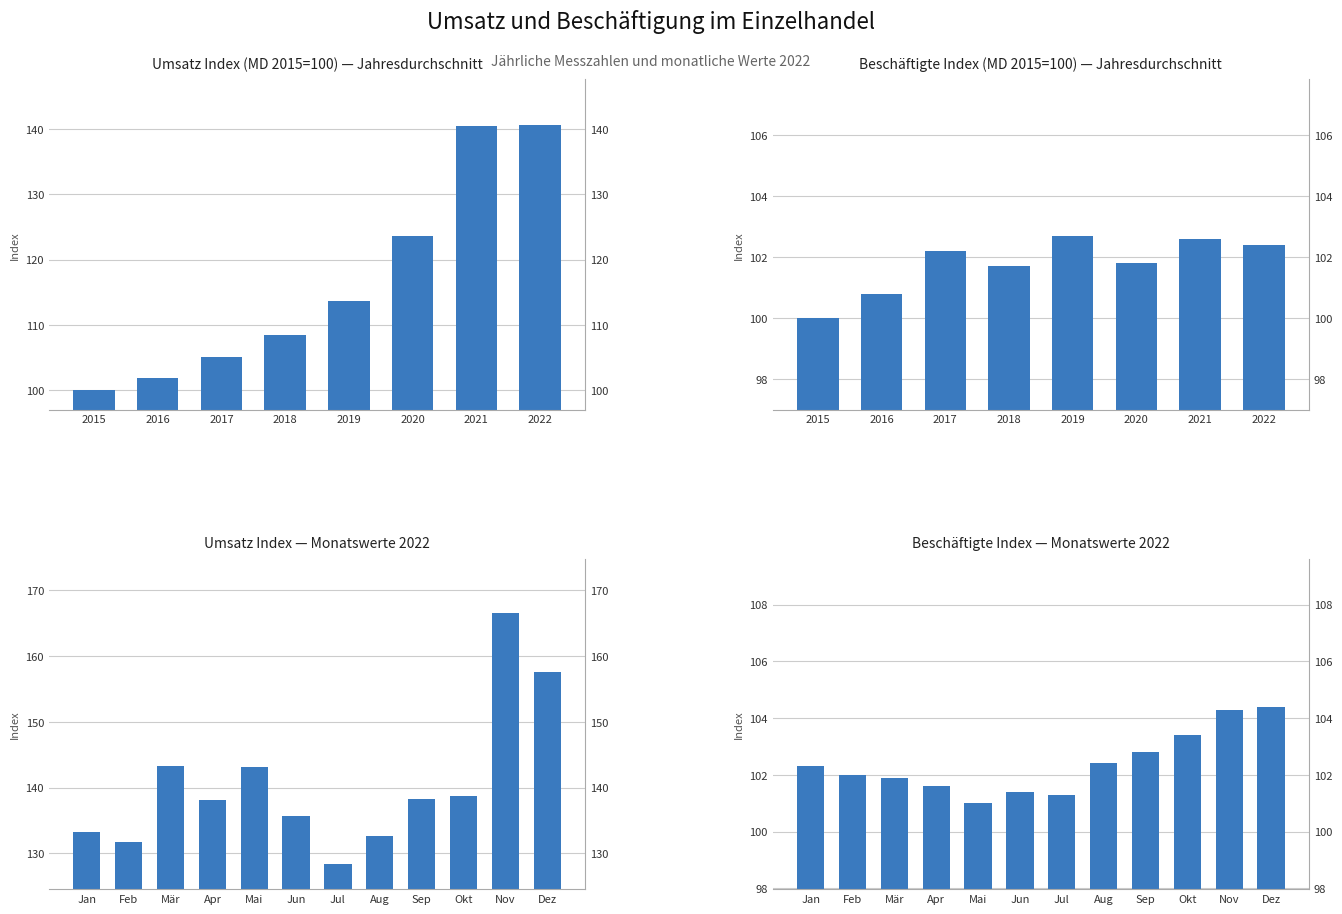

List the series in order of their peak value, highest first.

Umsatz Index, Beschäftigte Index